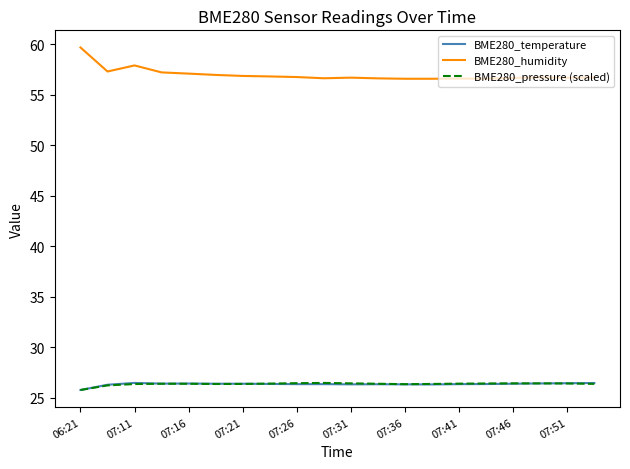

Which series has the widest spread of values?

BME280_humidity